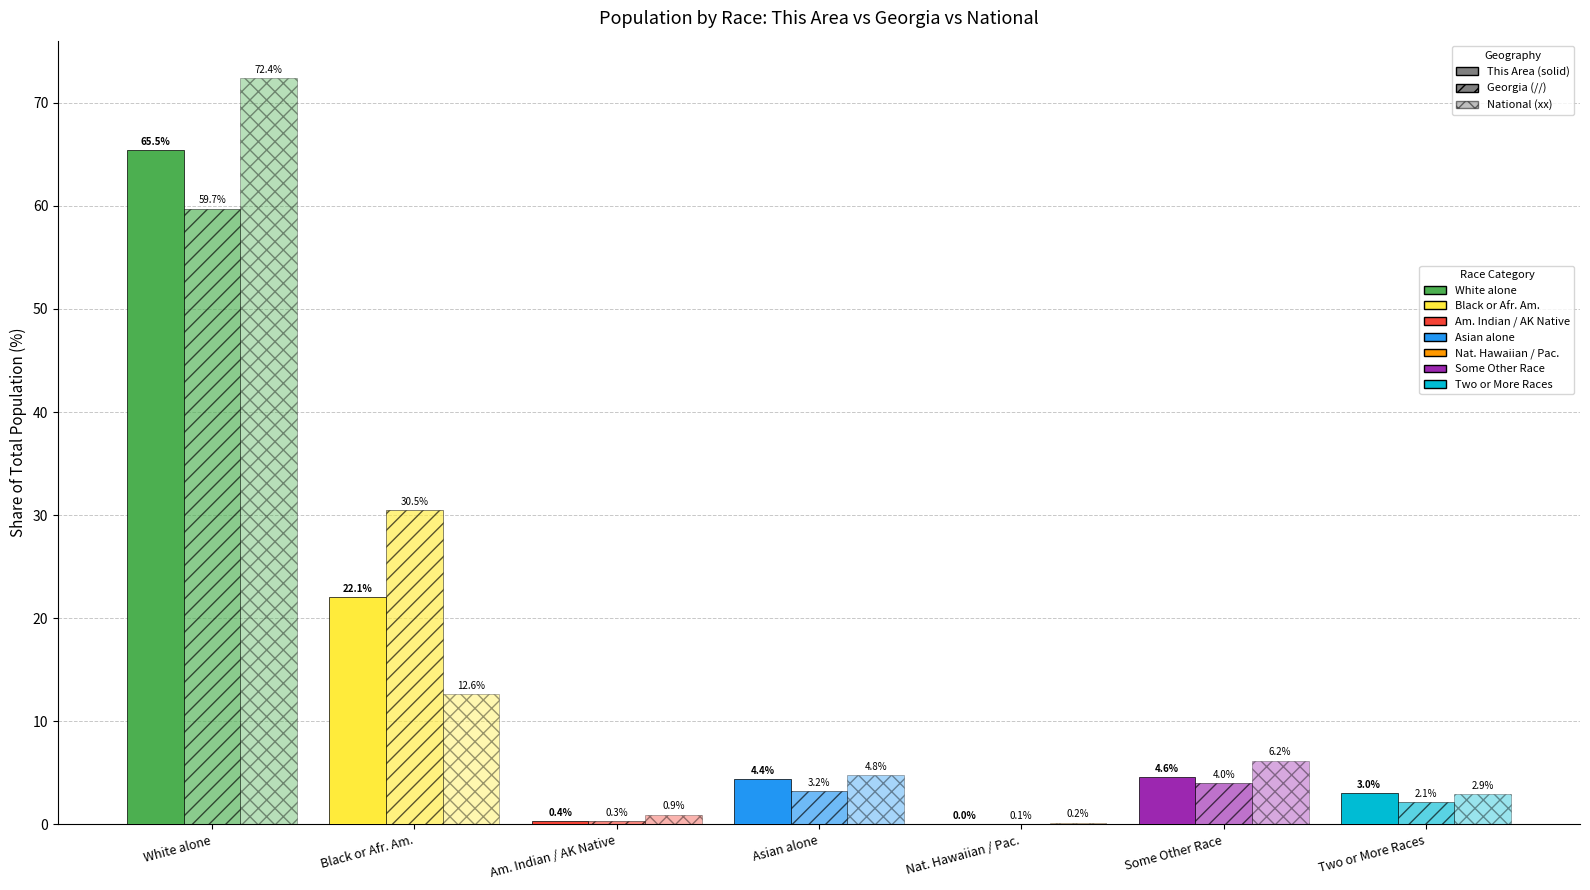

Which label corresponds to the smallest value in the chart?

Nat. Hawaiian / Pac.